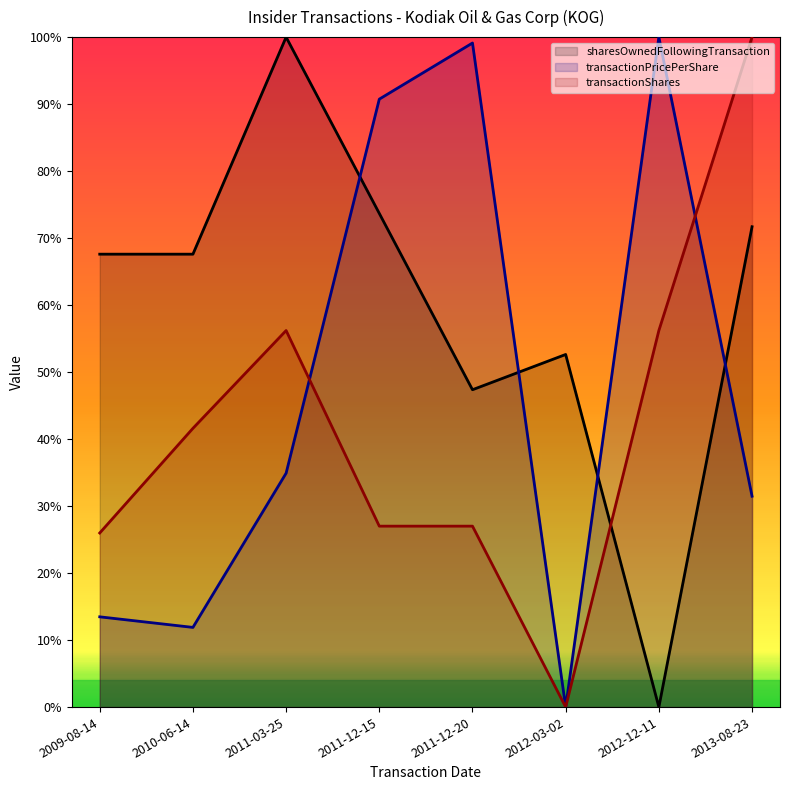

At which category does the chart reach its peak across all series?

2012-12-11